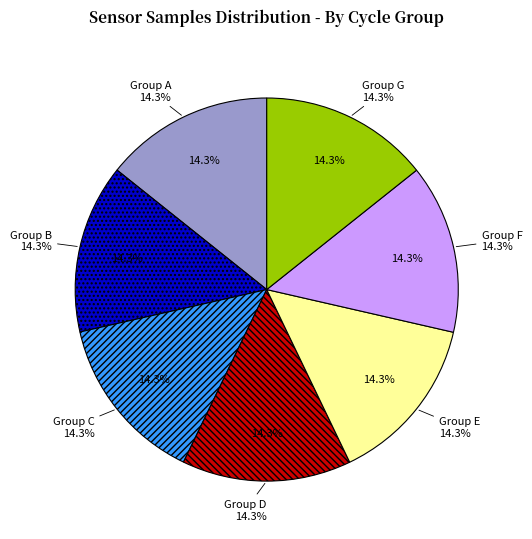

How many segments does this pie chart have?

7